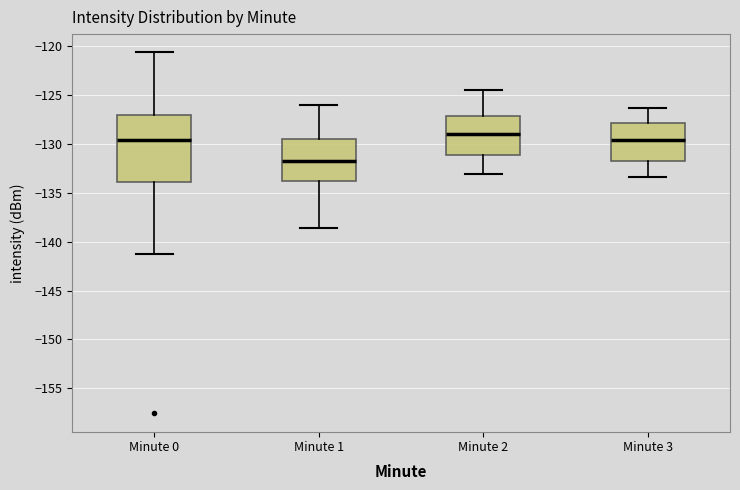

Reading left to right, transcribe this box plot: for each box, give where its median line is, the range the box spans, and where its two whiskers end, as read against the y-axis. The values are not printed on the chart, so give them approximately, as read against the axis.

Minute 0: median -129.5, box -134.0 to -127.0, whiskers -141.5 to -120.5
Minute 1: median -131.5, box -134.0 to -129.5, whiskers -138.5 to -126.0
Minute 2: median -129.0, box -131.0 to -127.0, whiskers -133.0 to -124.5
Minute 3: median -129.5, box -131.5 to -128.0, whiskers -133.5 to -126.5